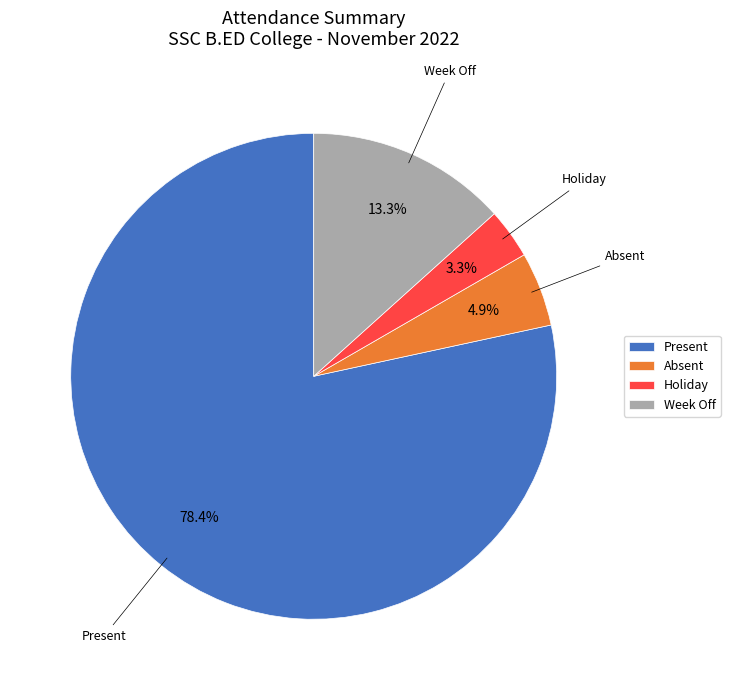

Does Absent account for over 50% of the chart?

No